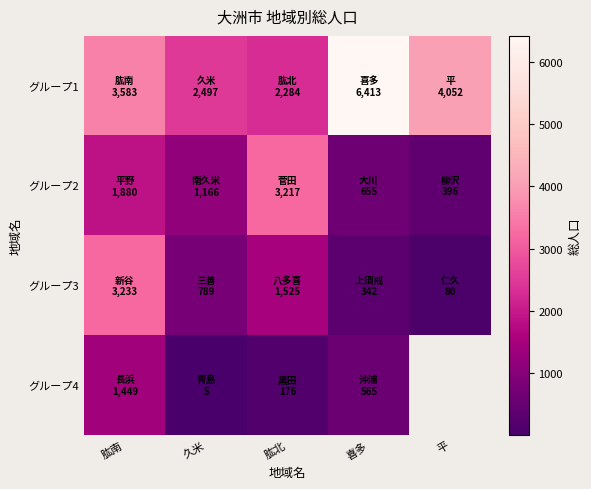

At 久米, list the series in order from smallest to largest.

グループ4, グループ3, グループ2, グループ1